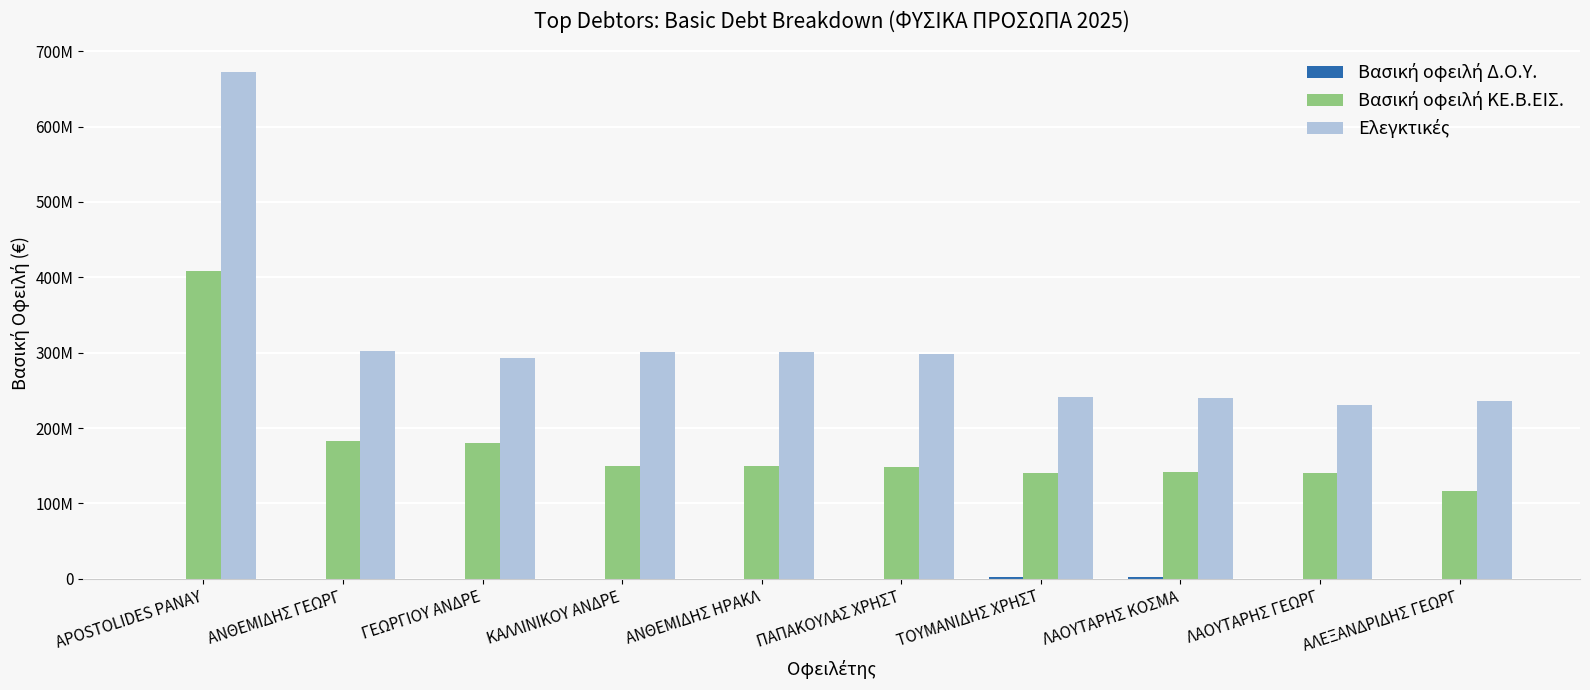

Reading left to right, transcribe all the data shown in this chart.

Βασική οφειλή Δ.Ο.Υ.: APOSTOLIDES PANAY=24.6	ΑΝΘΕΜΙΔΗΣ ΓΕΩΡΓ=83.8	ΓΕΩΡΓΙΟΥ ΑΝΔΡΕ=565.4	ΚΑΛΛΙΝΙΚΟΥ ΑΝΔΡΕ=12.4	ΑΝΘΕΜΙΔΗΣ ΗΡΑΚΛ=3127.5	ΠΑΠΑΚΟΥΛΑΣ ΧΡΗΣΤ=46499.4	ΤΟΥΜΑΝΙΔΗΣ ΧΡΗΣΤ=2431361.2	ΛΑΟΥΤΑΡΗΣ ΚΟΣΜΑ=2540712.9	ΛΑΟΥΤΑΡΗΣ ΓΕΩΡΓ=204093.6	ΑΛΕΞΑΝΔΡΙΔΗΣ ΓΕΩΡΓ=1470.3
Βασική οφειλή ΚΕ.Β.ΕΙΣ.: APOSTOLIDES PANAY=408667741.4	ΑΝΘΕΜΙΔΗΣ ΓΕΩΡΓ=182216092.5	ΓΕΩΡΓΙΟΥ ΑΝΔΡΕ=179727728.2	ΚΑΛΛΙΝΙΚΟΥ ΑΝΔΡΕ=149293489.4	ΑΝΘΕΜΙΔΗΣ ΗΡΑΚΛ=149003602.0	ΠΑΠΑΚΟΥΛΑΣ ΧΡΗΣΤ=148069456.3	ΤΟΥΜΑΝΙΔΗΣ ΧΡΗΣΤ=140995497.0	ΛΑΟΥΤΑΡΗΣ ΚΟΣΜΑ=142363987.0	ΛΑΟΥΤΑΡΗΣ ΓΕΩΡΓ=139718756.7	ΑΛΕΞΑΝΔΡΙΔΗΣ ΓΕΩΡΓ=116908049.4
Ελεγκτικές: APOSTOLIDES PANAY=671793930.9	ΑΝΘΕΜΙΔΗΣ ΓΕΩΡΓ=301895735.3	ΓΕΩΡΓΙΟΥ ΑΝΔΡΕ=293272446.0	ΚΑΛΛΙΝΙΚΟΥ ΑΝΔΡΕ=301295287.0	ΑΝΘΕΜΙΔΗΣ ΗΡΑΚΛ=300709672.4	ΠΑΠΑΚΟΥΛΑΣ ΧΡΗΣΤ=298848882.8	ΤΟΥΜΑΝΙΔΗΣ ΧΡΗΣΤ=241199990.2	ΛΑΟΥΤΑΡΗΣ ΚΟΣΜΑ=239693451.5	ΛΑΟΥΤΑΡΗΣ ΓΕΩΡΓ=230227973.8	ΑΛΕΞΑΝΔΡΙΔΗΣ ΓΕΩΡΓ=235929457.8